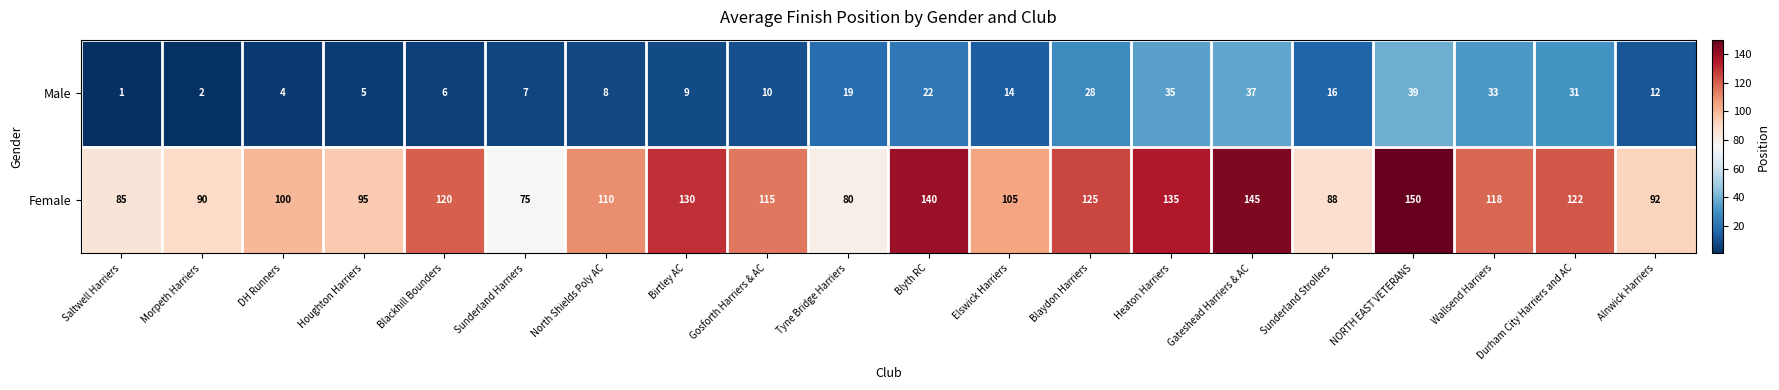

Which series has the largest range (max minus min)?

Female